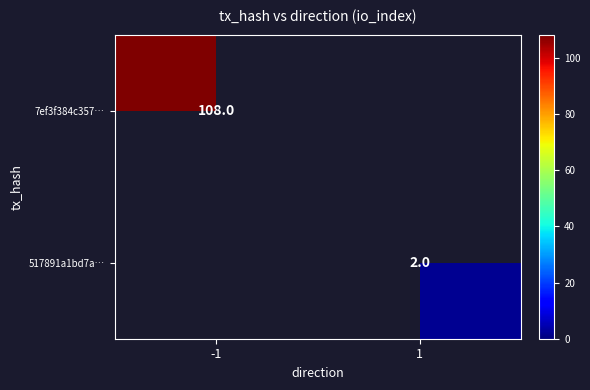

The 7ef3f384c357… series shows 108 at -1. True or false?

True